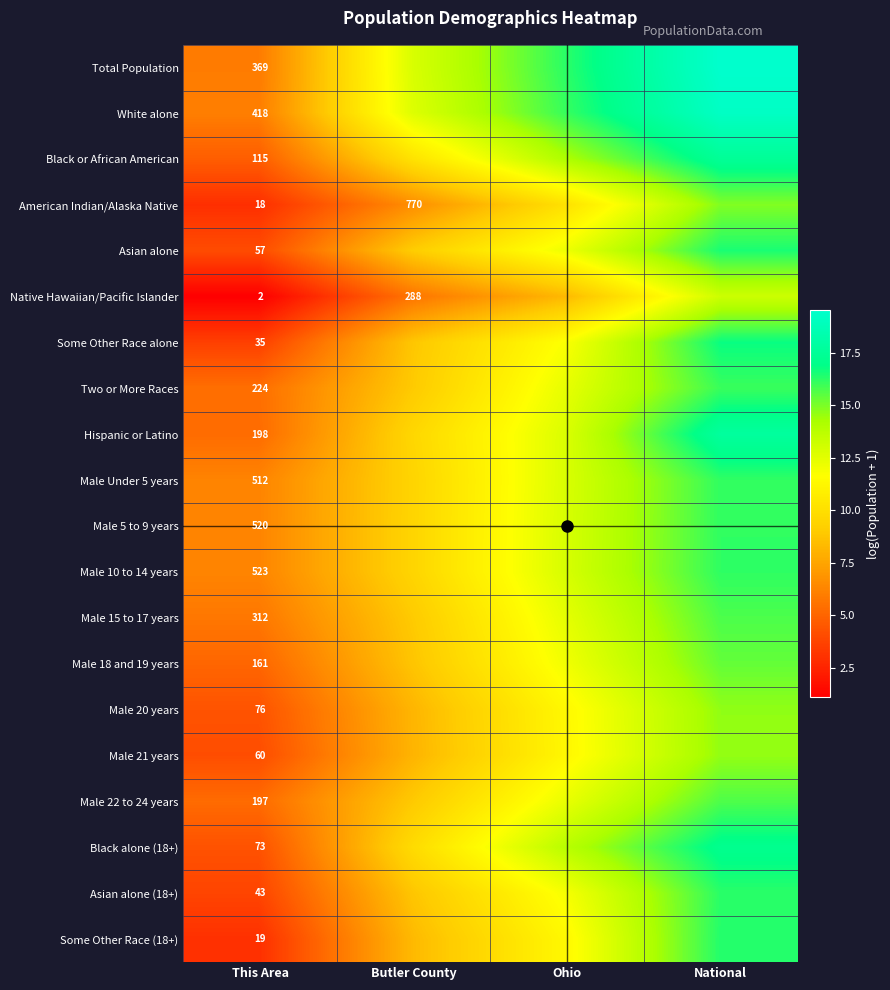

Is it true that Black alone (18+) equals 13.8 at Ohio?

True